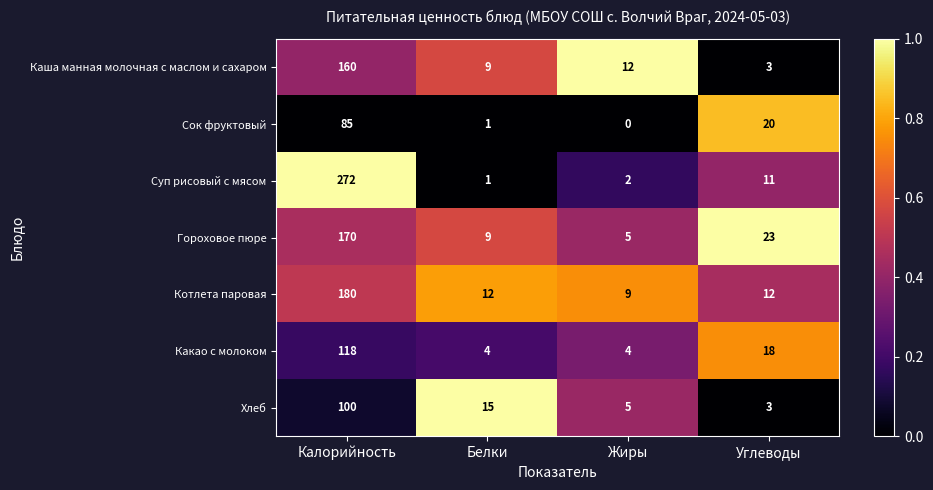

What is the difference between the maximum and second lowest values in the Суп рисовый с мясом series?

270